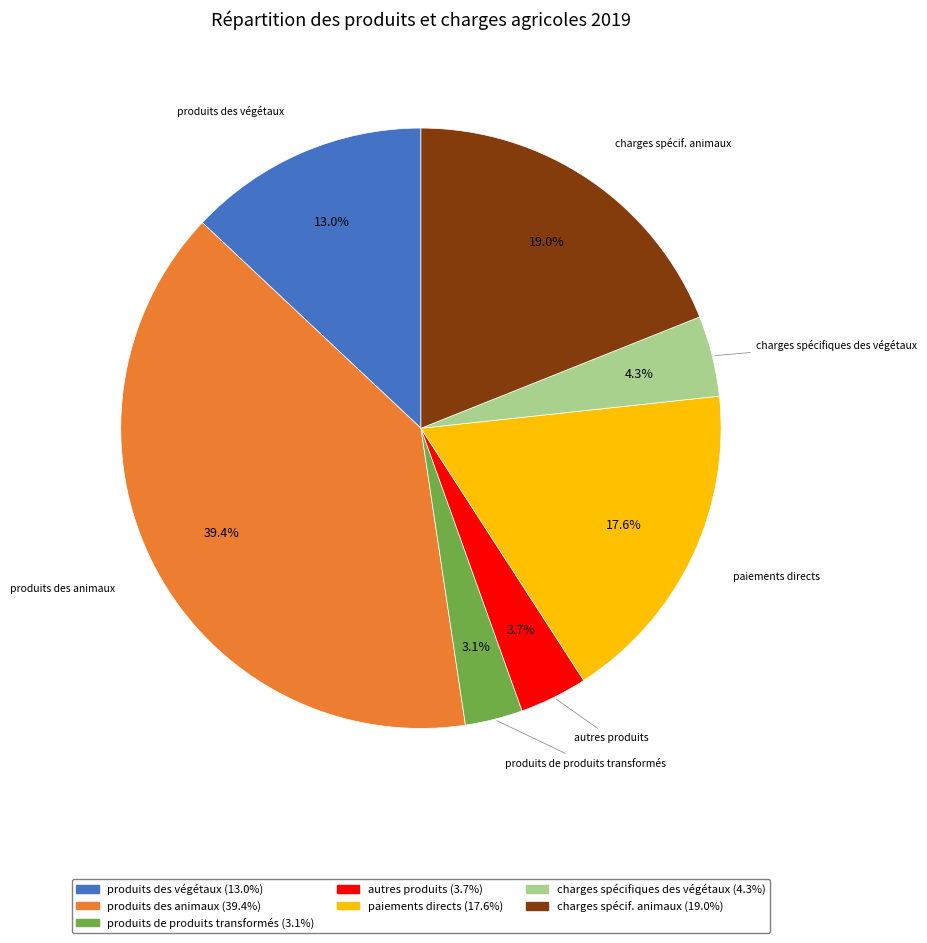

The charges spécifiques des végétaux slice represents 4% of the pie. True or false?

True